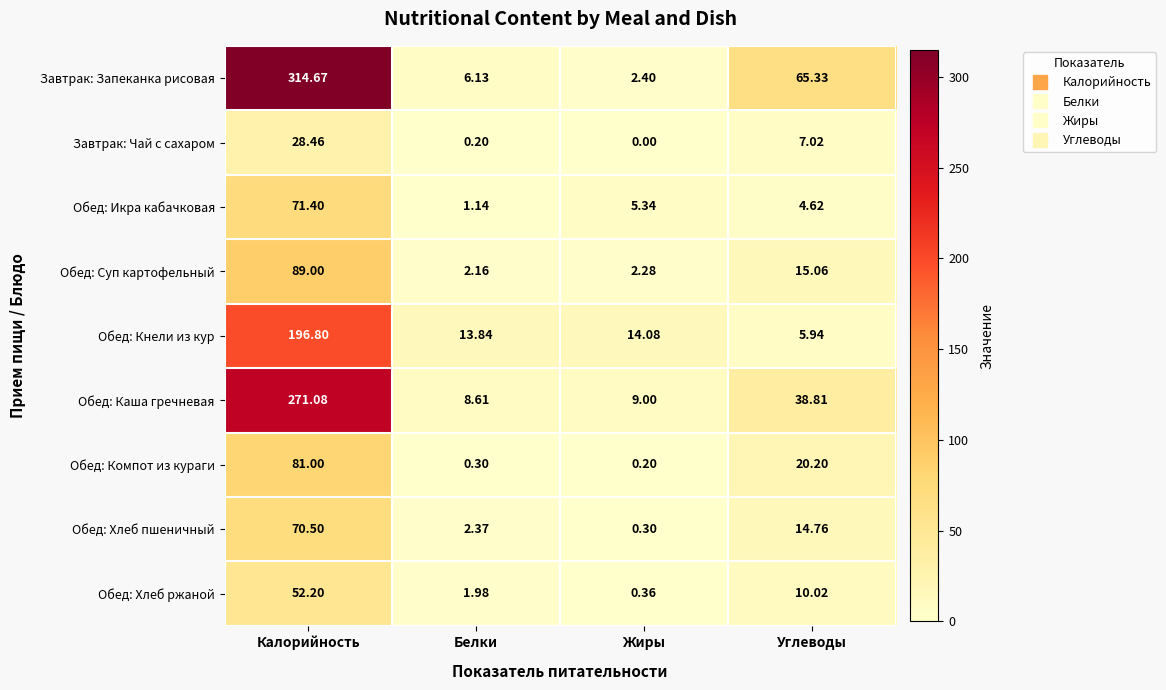

Which series has the widest spread of values?

Завтрак: Запеканка рисовая